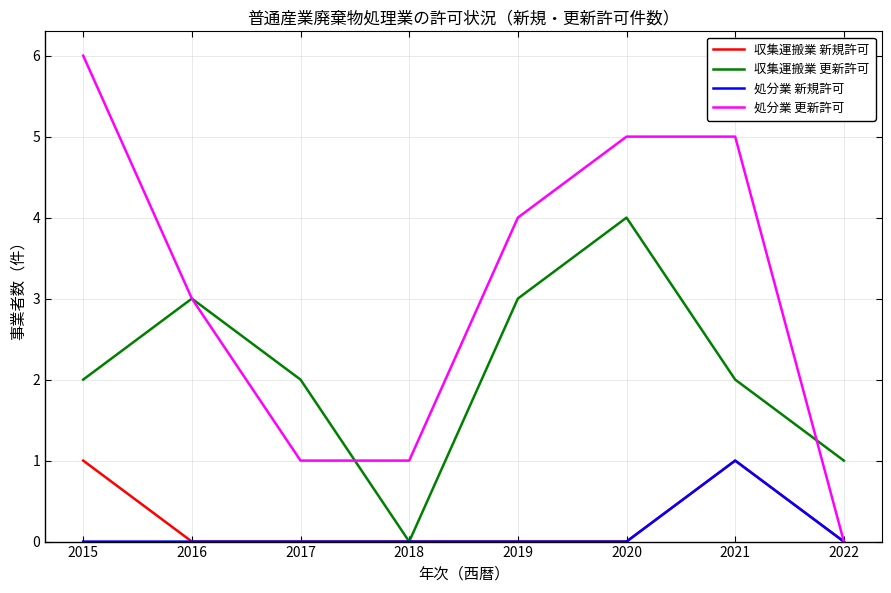

What is the sum of all 収集運搬業 更新許可 values?

17